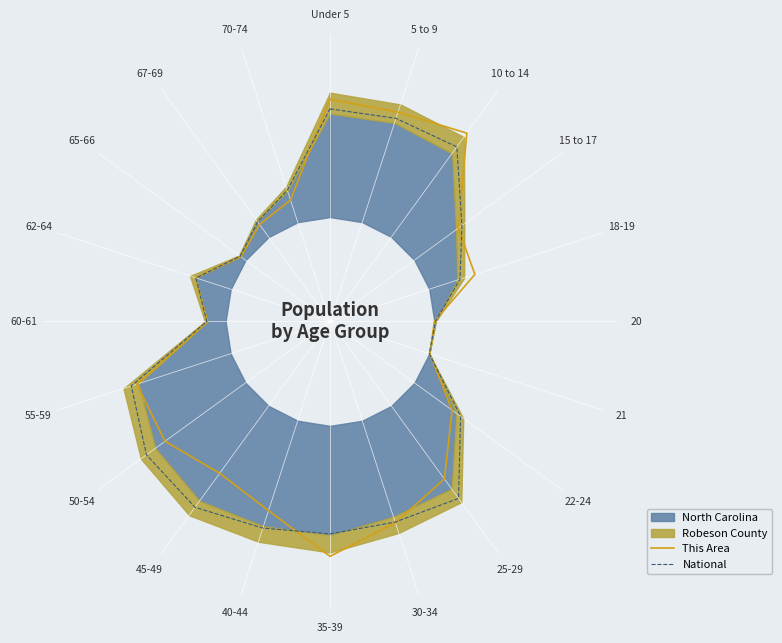

What is the value of the National point at the 3rd from the left?

0.8